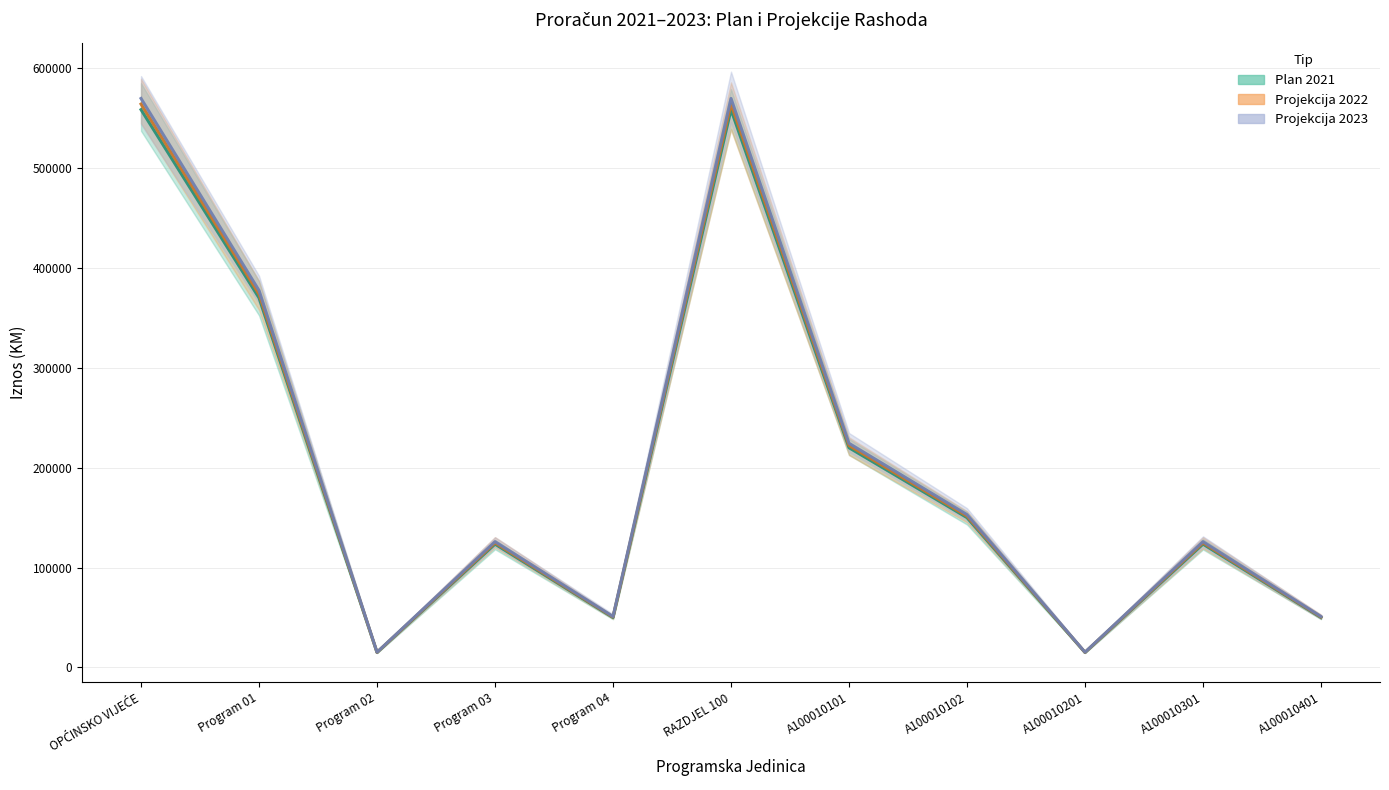

Between A100010201 and A100010102, which is larger?

A100010102